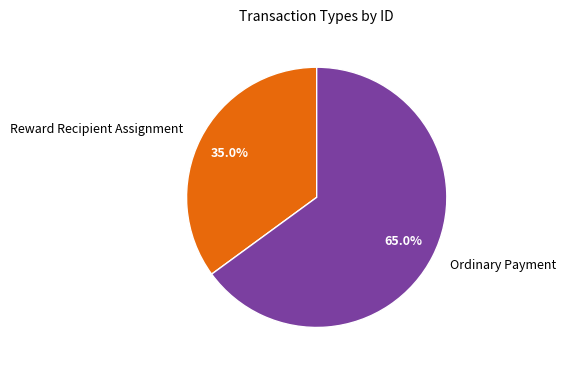

Rank the categories by value from lowest to highest.

Reward Recipient Assignment, Ordinary Payment